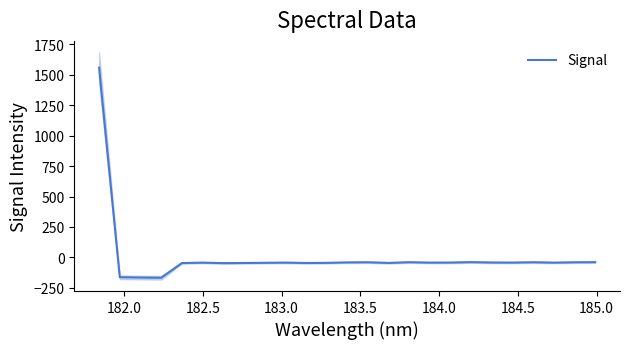

What is the highest value of the Signal series?

1558.0